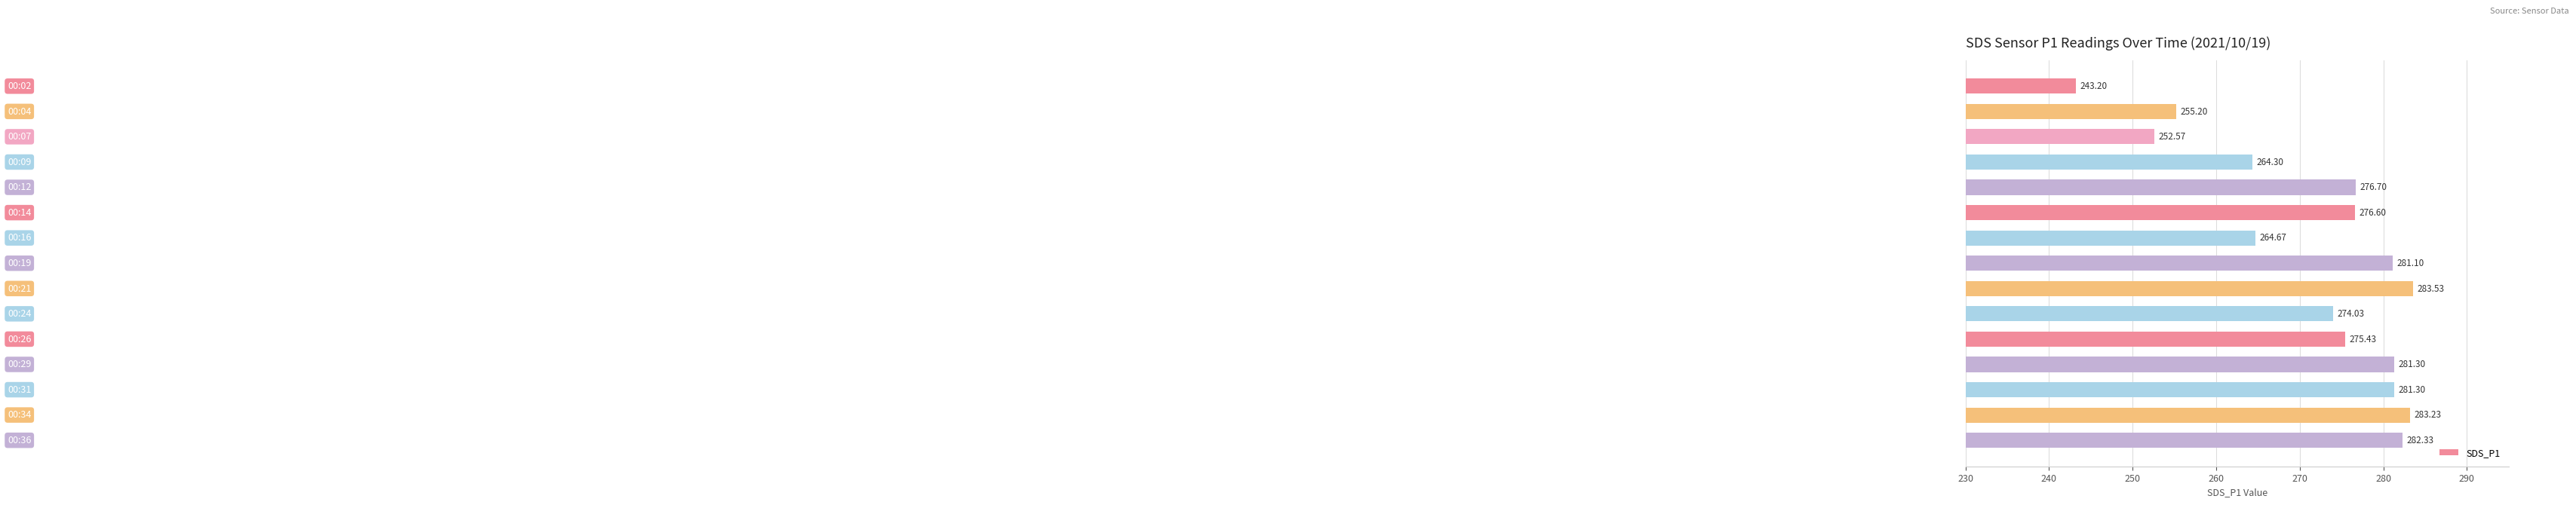

What is the sum of all values?

4075.5